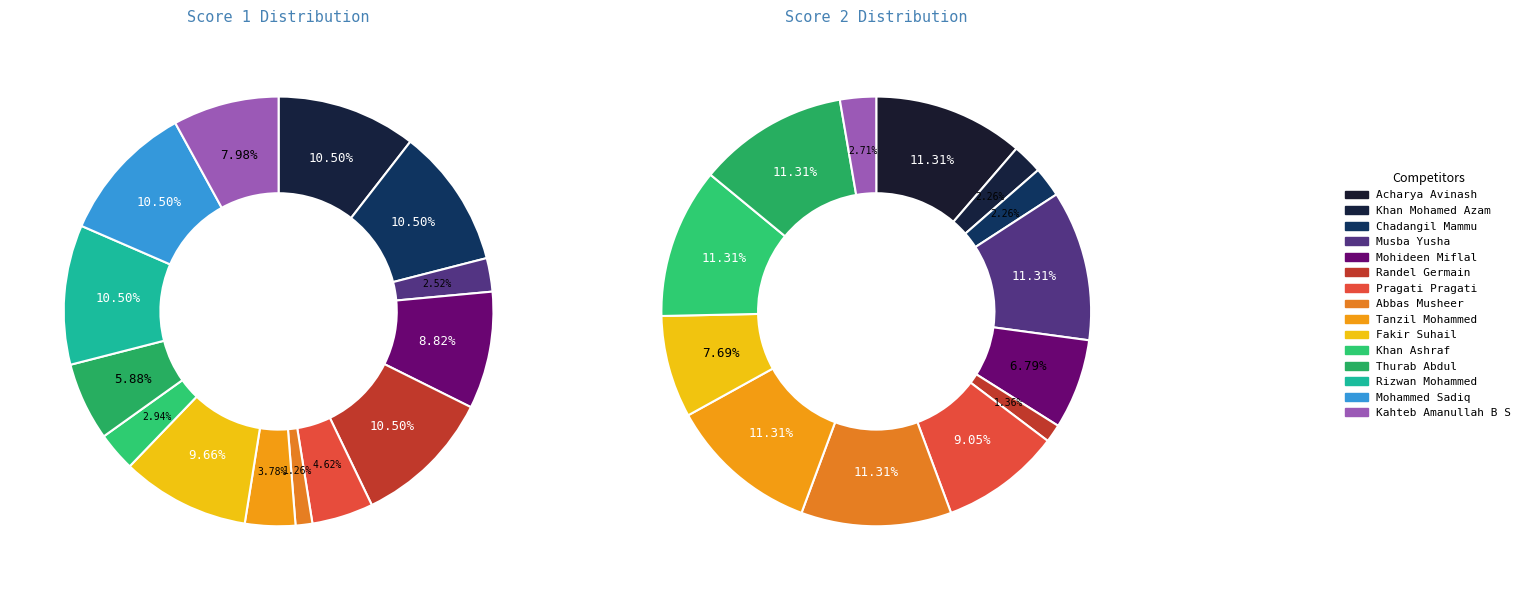

What portion of the pie excludes Khan Mohamed Azam?

89.5%